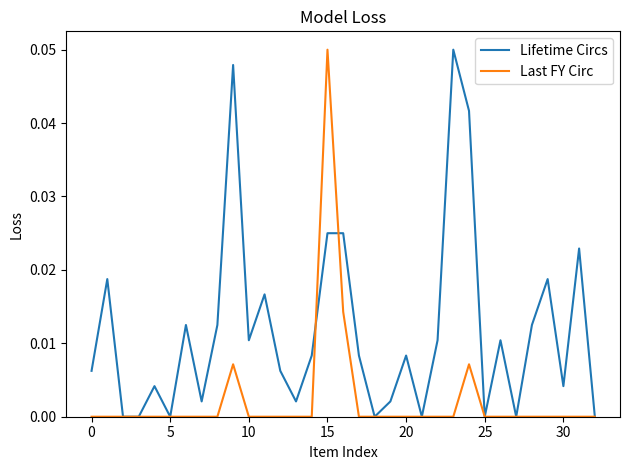

Rank the series by their average value, from highest to lowest.

Lifetime Circs, Last FY Circ